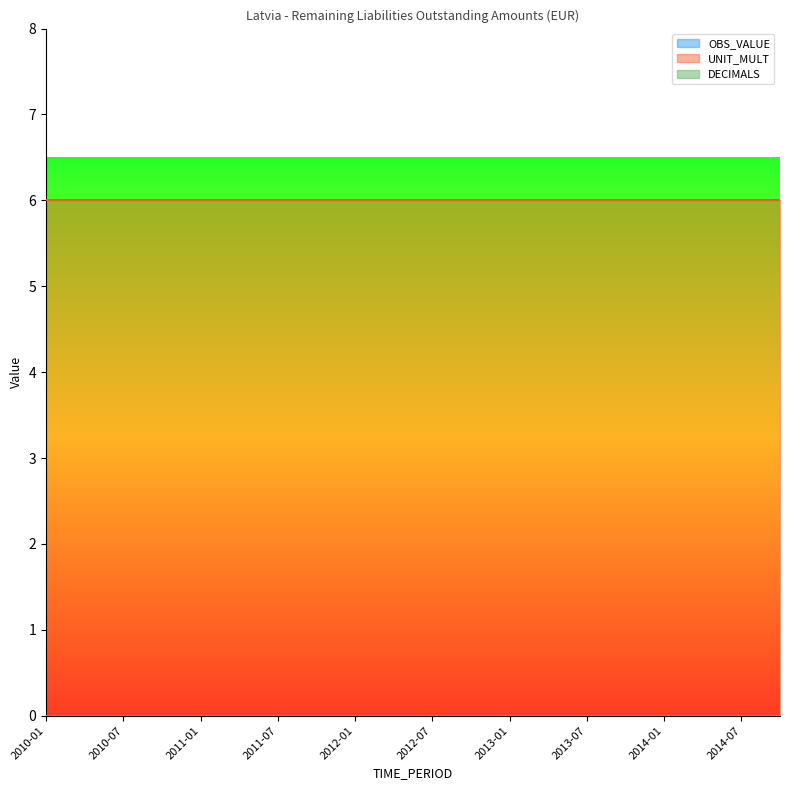

What are all the series names shown in the legend?

OBS_VALUE, UNIT_MULT, DECIMALS